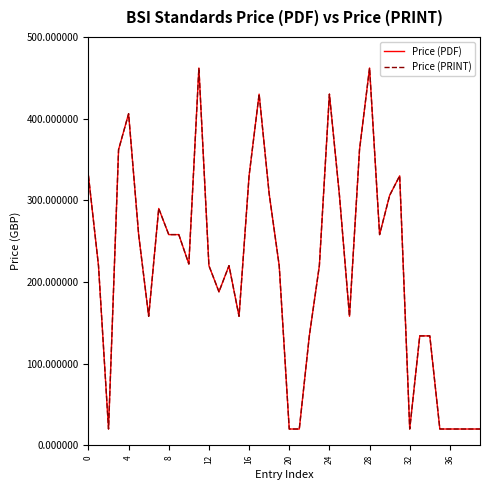

Is this an area chart (filled region under the line)?

No